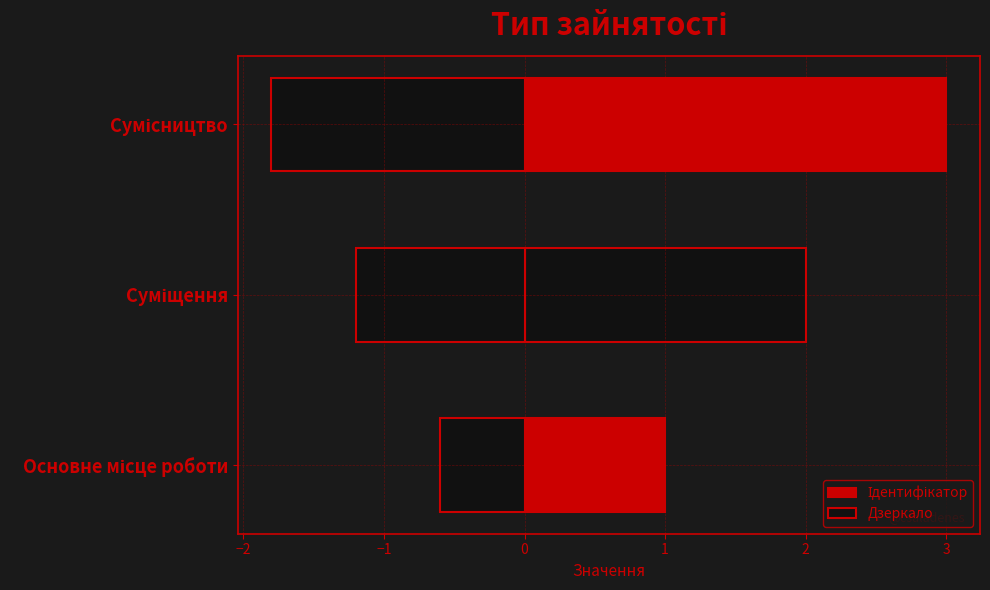

Reading left to right, transcribe all the data shown in this chart.

Ідентифікатор: 1.0	2.0	3.0
Дзеркало: -0.6	-1.2	-1.8